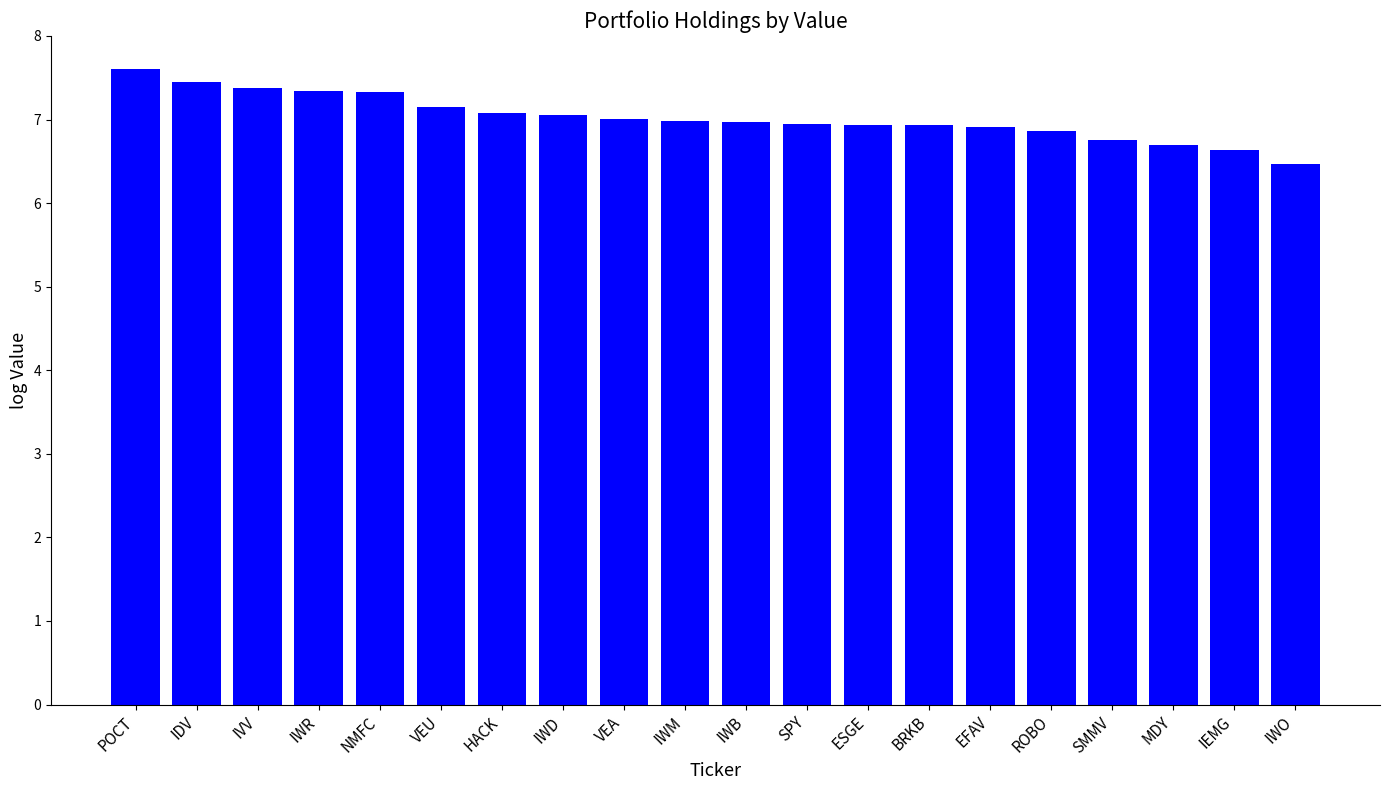

What is the label of the 3rd bar from the left?

IVV